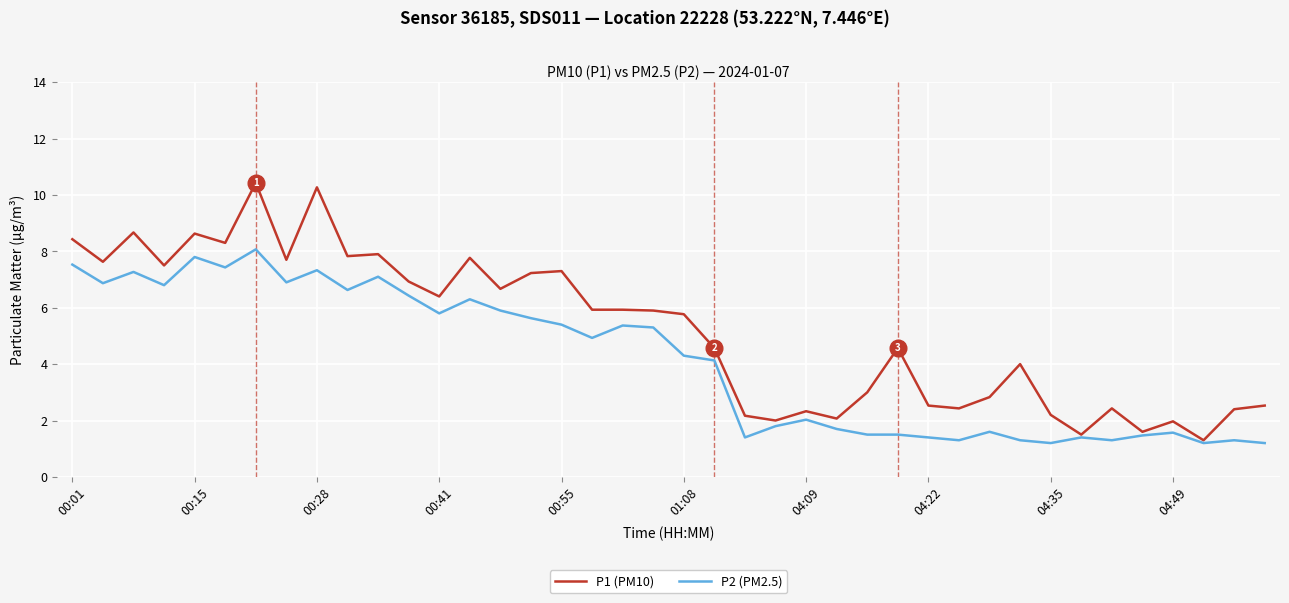

Which series has the largest range (max minus min)?

P1 (PM10)